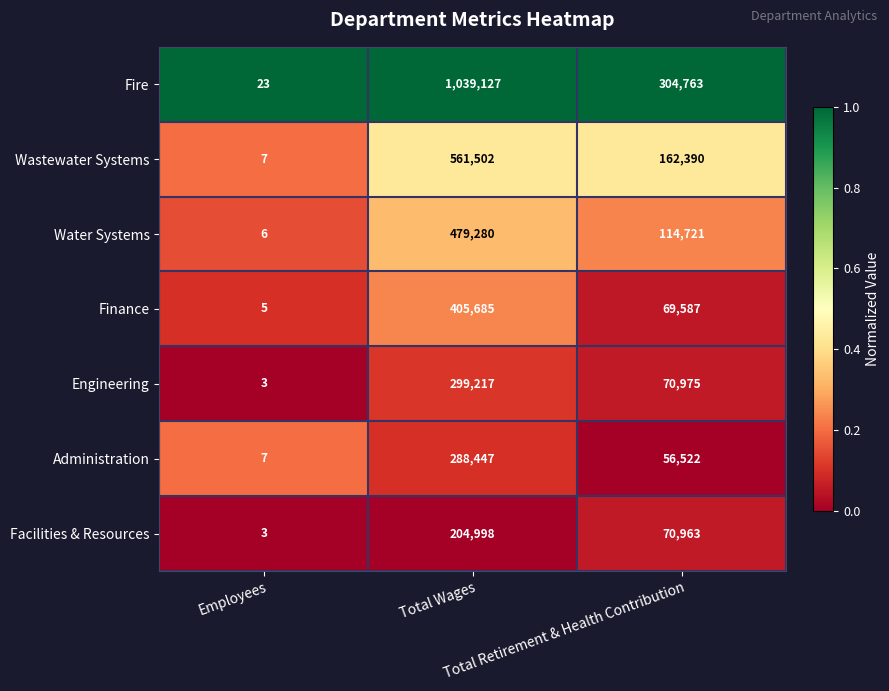

Which series changed the most between Employees and Total Retirement & Health Contribution?

Fire